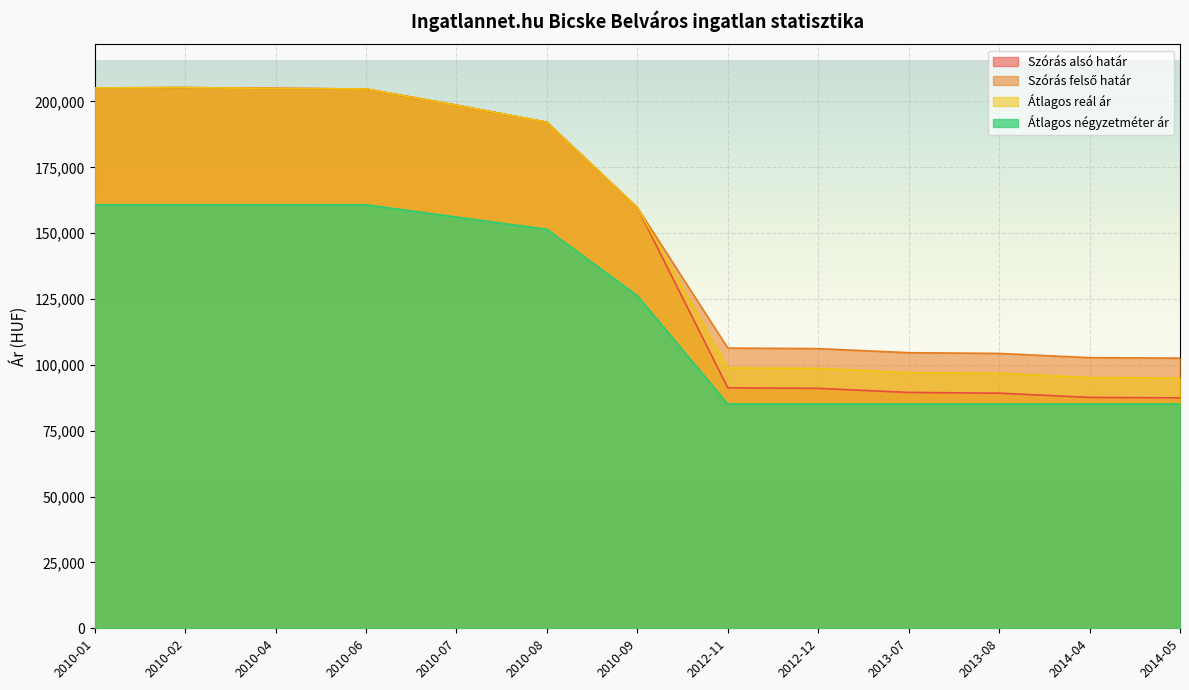

What is the average value of the Szórás felső határ series?

153632